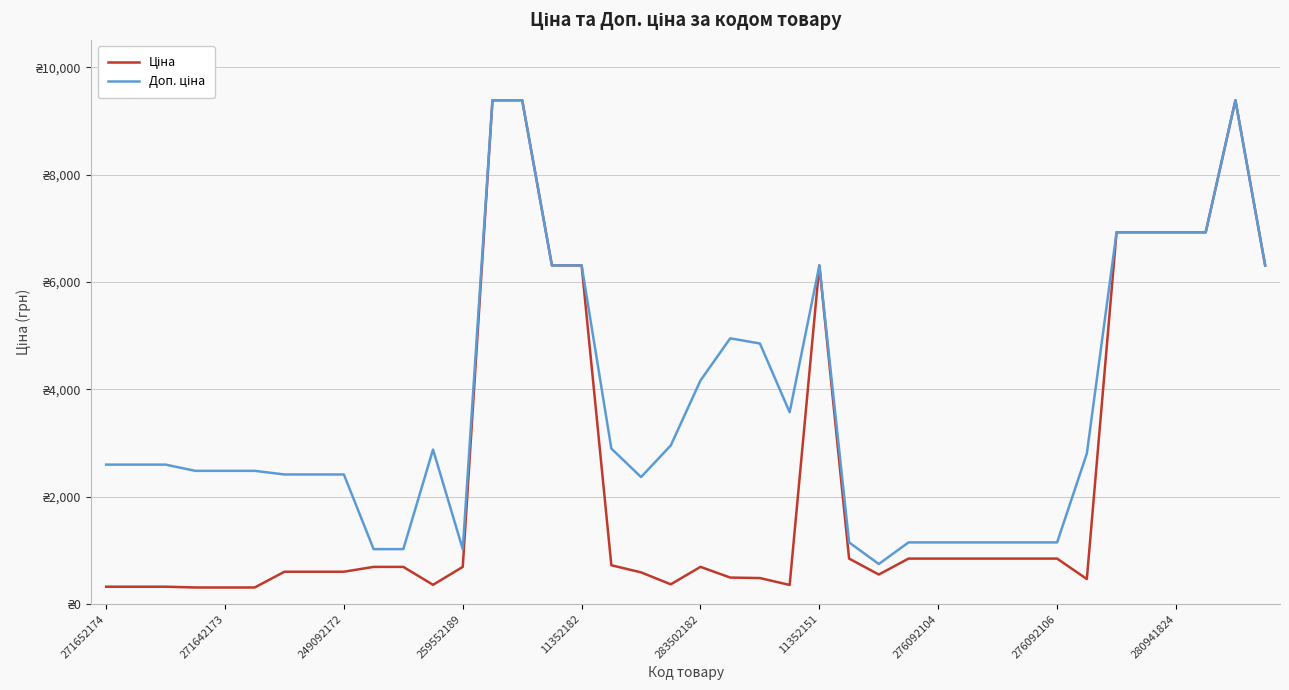

What is the average value of the Доп. ціна series?

3672.3